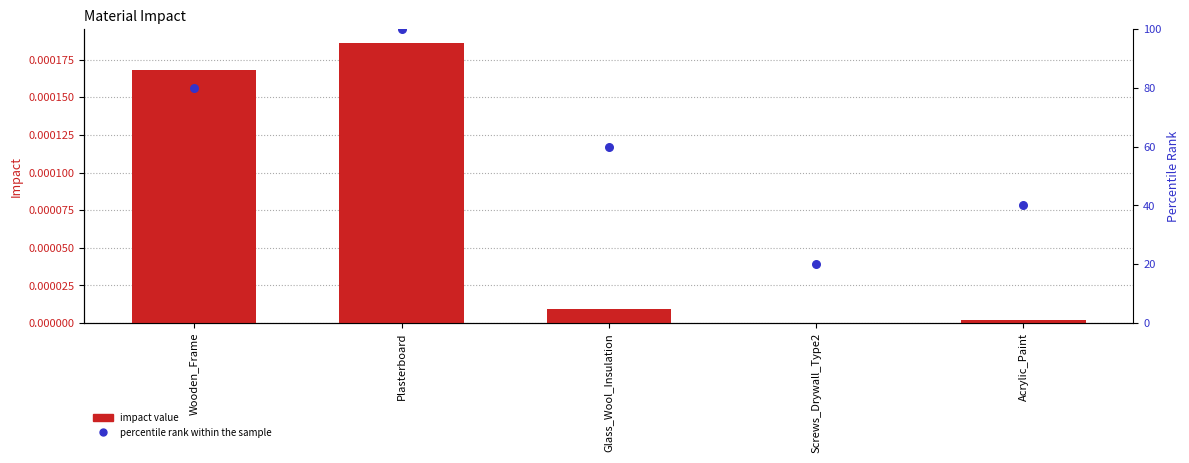

What is the total value across all series at Wooden_Frame?

80.0